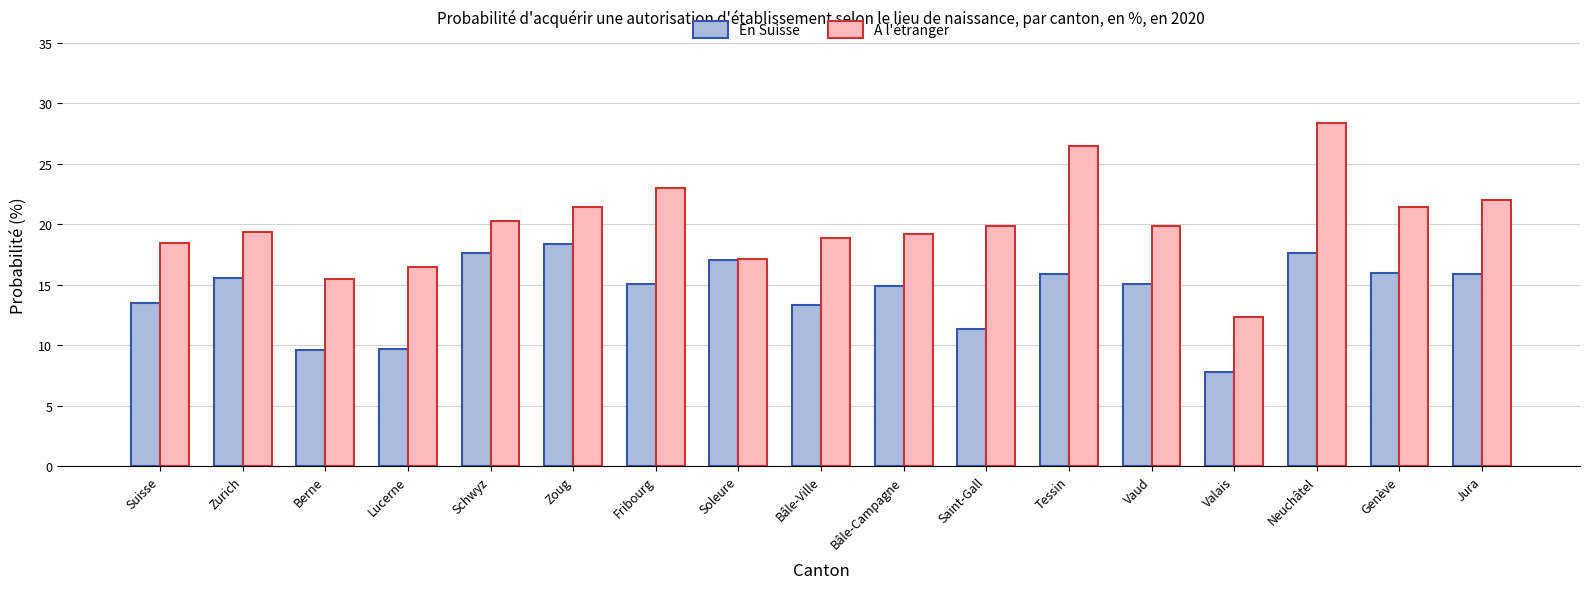

What is the minimum value for A l'étranger?

12.4